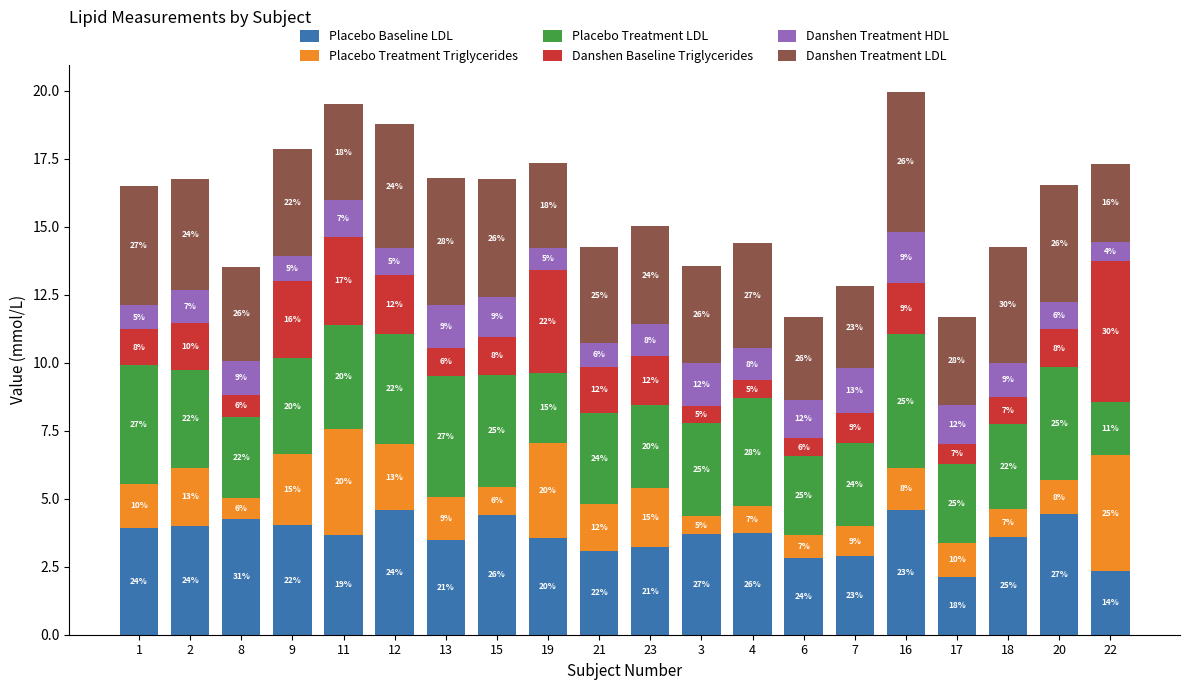

What is the sum of the Placebo Treatment Triglycerides values at 3 and 11?

4.5